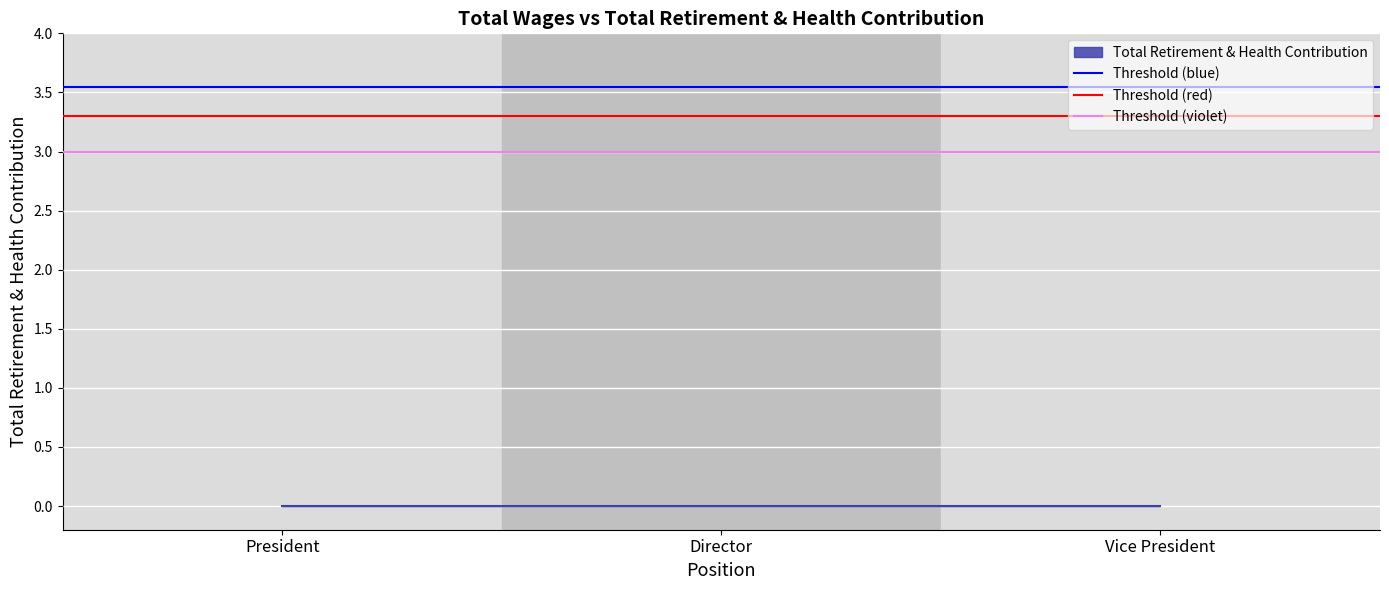

What is the value of the Threshold (violet) point at the 1st from the left?

3.0